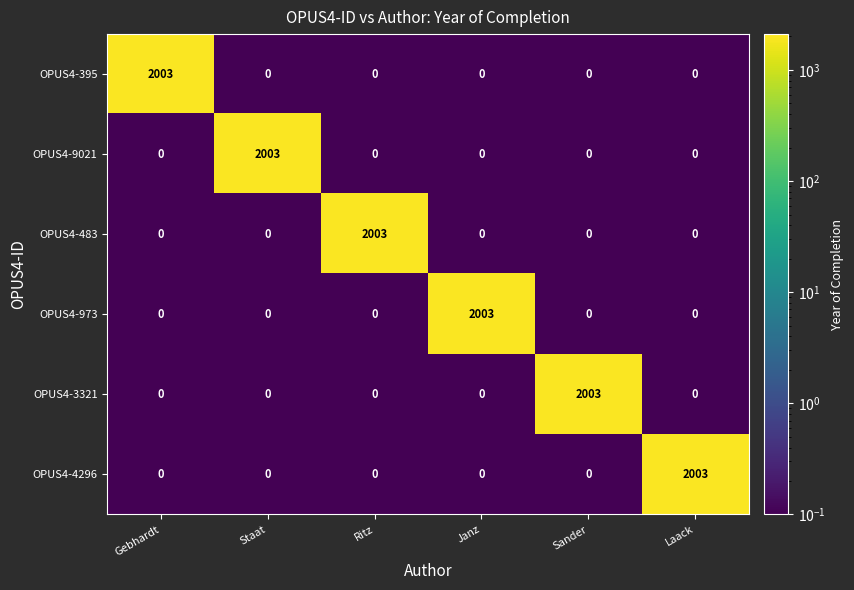

What is the smallest value displayed?

0